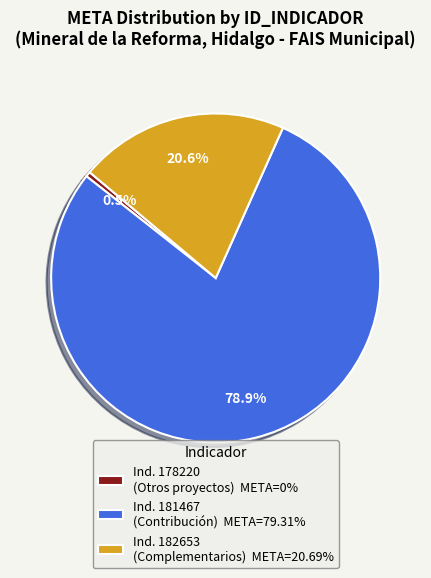

To the nearest percent, what is the difference between the largest and smallest slice percentages?

78%